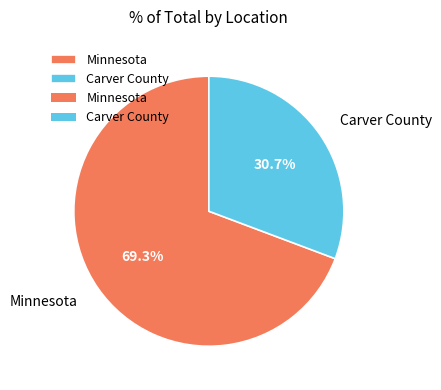

The Minnesota slice represents 69% of the pie. True or false?

True